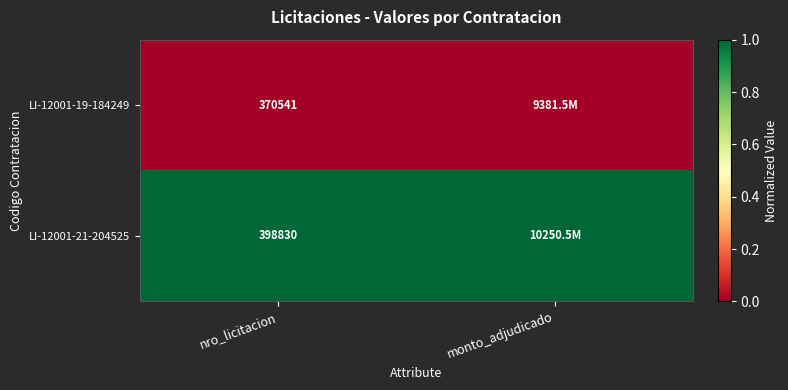

Rank the series at nro_licitacion from lowest to highest value.

LI-12001-19-184249, LI-12001-21-204525